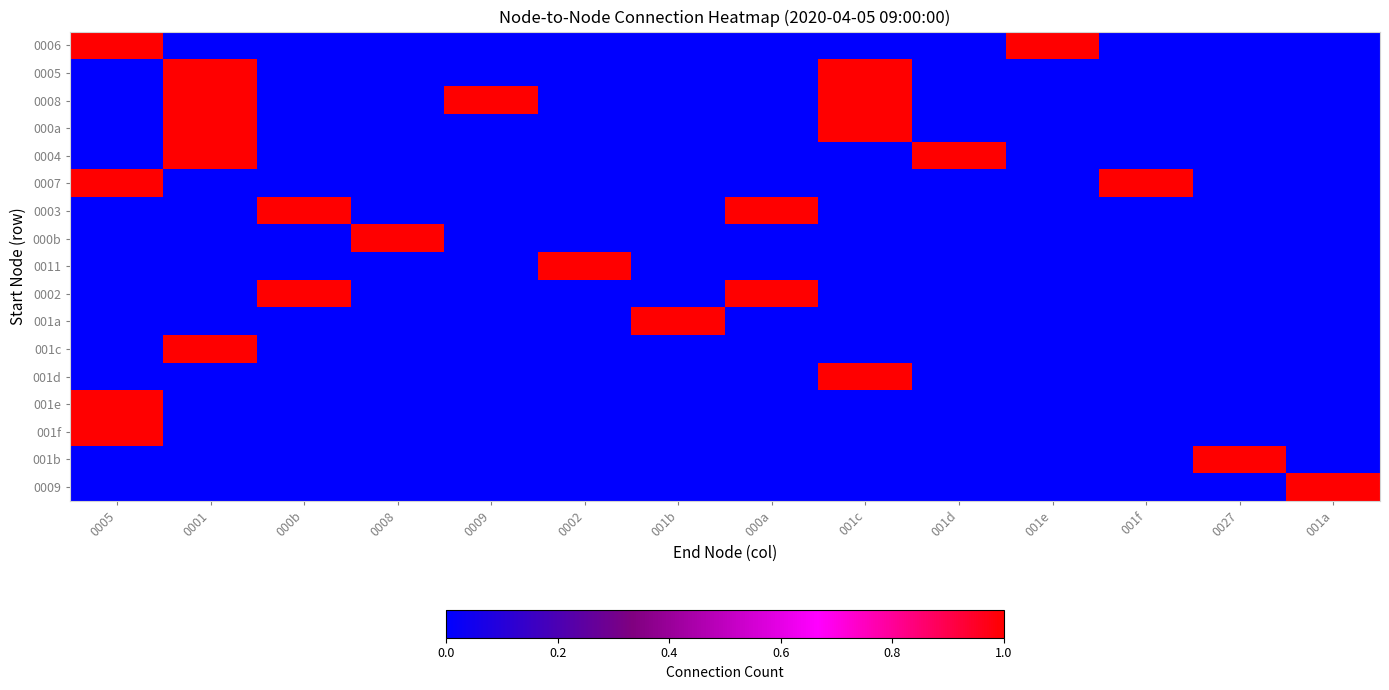

How many distinct data groups are displayed?

17